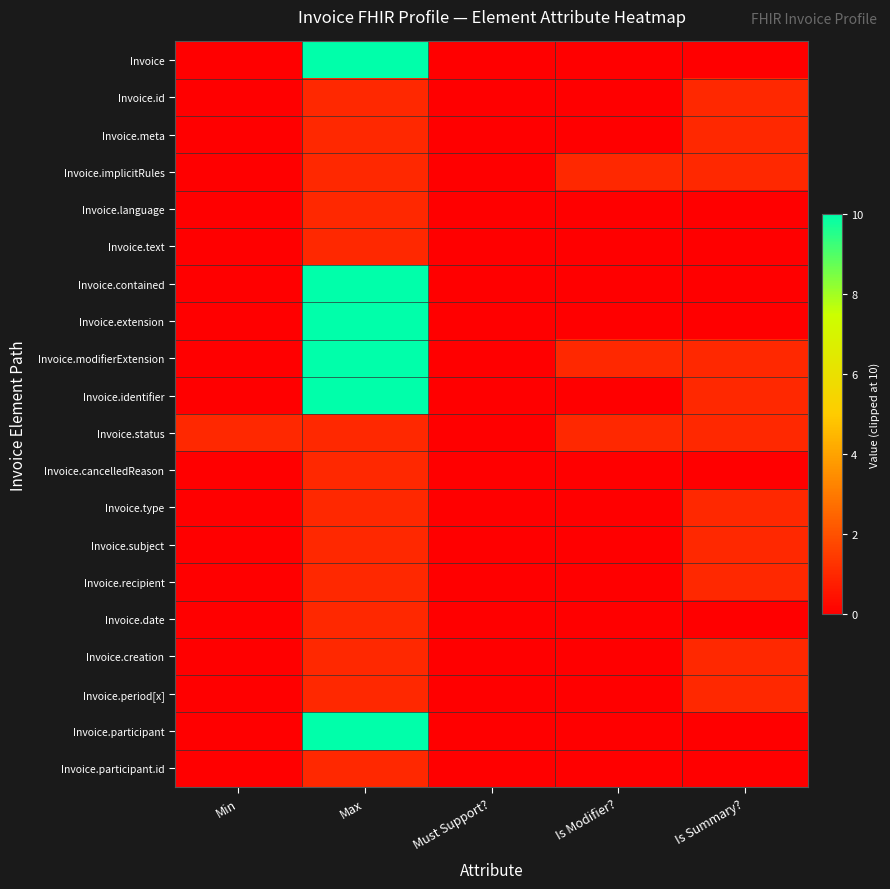

Reading left to right, transcribe all the data shown in this chart.

Invoice: Min=0	Max=10	Must Support?=0	Is Modifier?=0	Is Summary?=0
Invoice.id: Min=0	Max=1	Must Support?=0	Is Modifier?=0	Is Summary?=1
Invoice.meta: Min=0	Max=1	Must Support?=0	Is Modifier?=0	Is Summary?=1
Invoice.implicitRules: Min=0	Max=1	Must Support?=0	Is Modifier?=1	Is Summary?=1
Invoice.language: Min=0	Max=1	Must Support?=0	Is Modifier?=0	Is Summary?=0
Invoice.text: Min=0	Max=1	Must Support?=0	Is Modifier?=0	Is Summary?=0
Invoice.contained: Min=0	Max=10	Must Support?=0	Is Modifier?=0	Is Summary?=0
Invoice.extension: Min=0	Max=10	Must Support?=0	Is Modifier?=0	Is Summary?=0
Invoice.modifierExtension: Min=0	Max=10	Must Support?=0	Is Modifier?=1	Is Summary?=1
Invoice.identifier: Min=0	Max=10	Must Support?=0	Is Modifier?=0	Is Summary?=1
Invoice.status: Min=1	Max=1	Must Support?=0	Is Modifier?=1	Is Summary?=1
Invoice.cancelledReason: Min=0	Max=1	Must Support?=0	Is Modifier?=0	Is Summary?=0
Invoice.type: Min=0	Max=1	Must Support?=0	Is Modifier?=0	Is Summary?=1
Invoice.subject: Min=0	Max=1	Must Support?=0	Is Modifier?=0	Is Summary?=1
Invoice.recipient: Min=0	Max=1	Must Support?=0	Is Modifier?=0	Is Summary?=1
Invoice.date: Min=0	Max=1	Must Support?=0	Is Modifier?=0	Is Summary?=0
Invoice.creation: Min=0	Max=1	Must Support?=0	Is Modifier?=0	Is Summary?=1
Invoice.period[x]: Min=0	Max=1	Must Support?=0	Is Modifier?=0	Is Summary?=1
Invoice.participant: Min=0	Max=10	Must Support?=0	Is Modifier?=0	Is Summary?=0
Invoice.participant.id: Min=0	Max=1	Must Support?=0	Is Modifier?=0	Is Summary?=0